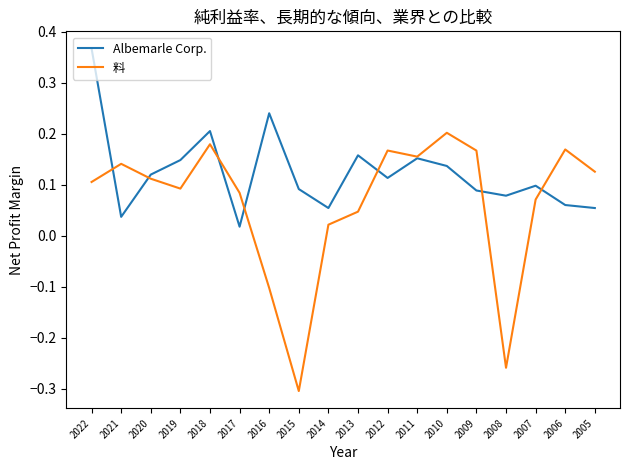

Is the value of 料 at 2005 greater than the value of Albemarle Corp. at 2011?

No